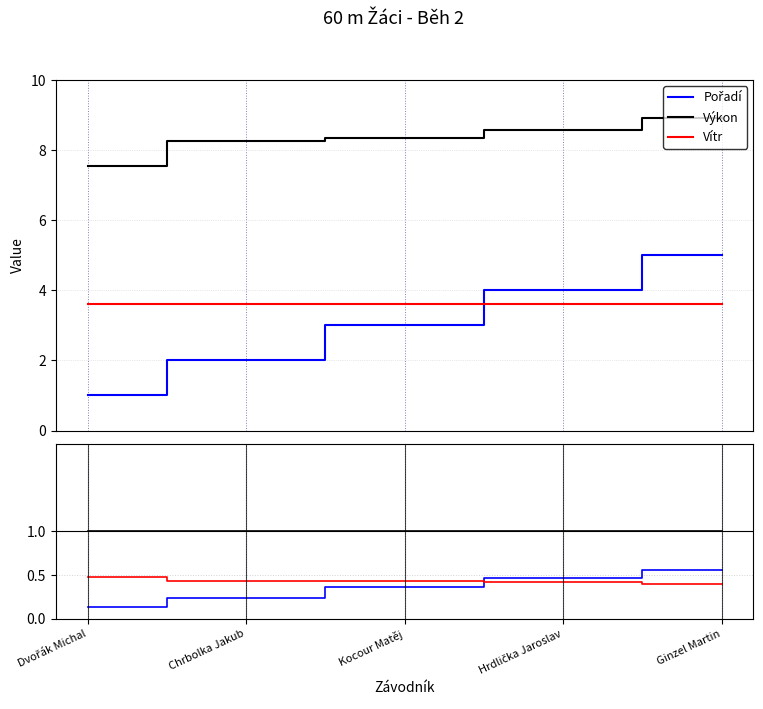

At which category does the chart reach its minimum across all series?

Dvořák Michal